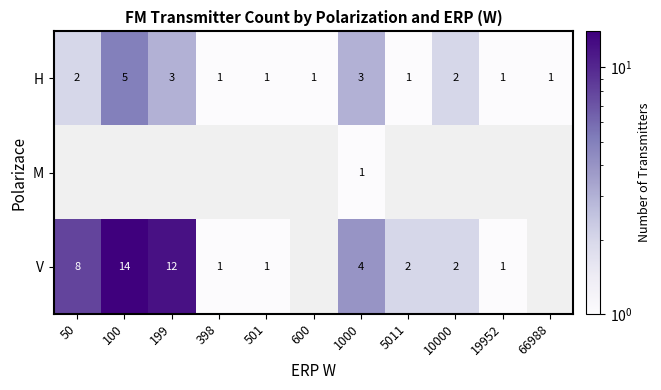

What is the difference between the H values at 100 and 10000?

3